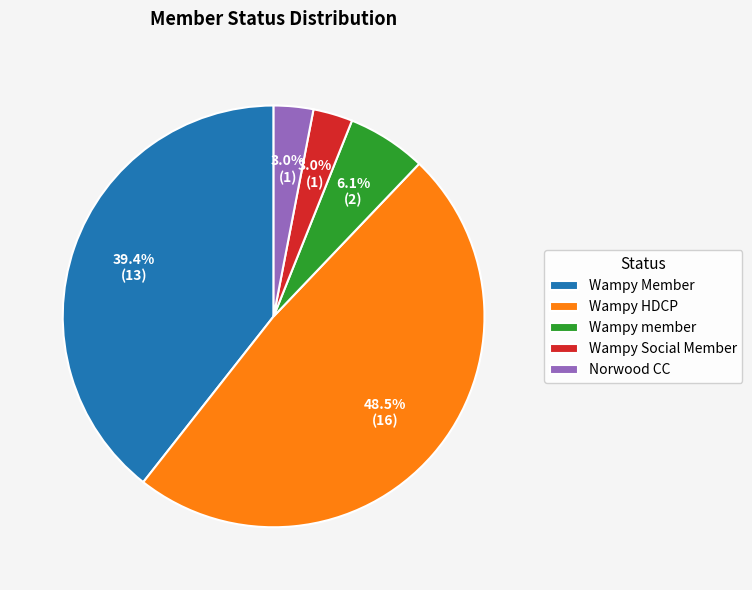

Count the number of slices in the pie.

5